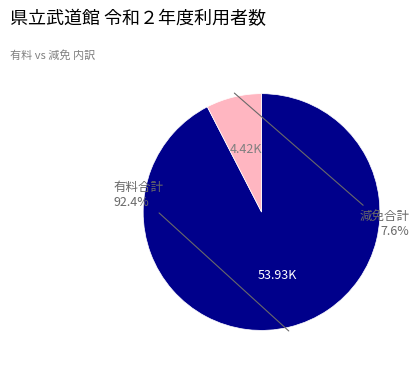

Is there a majority slice in this chart?

Yes